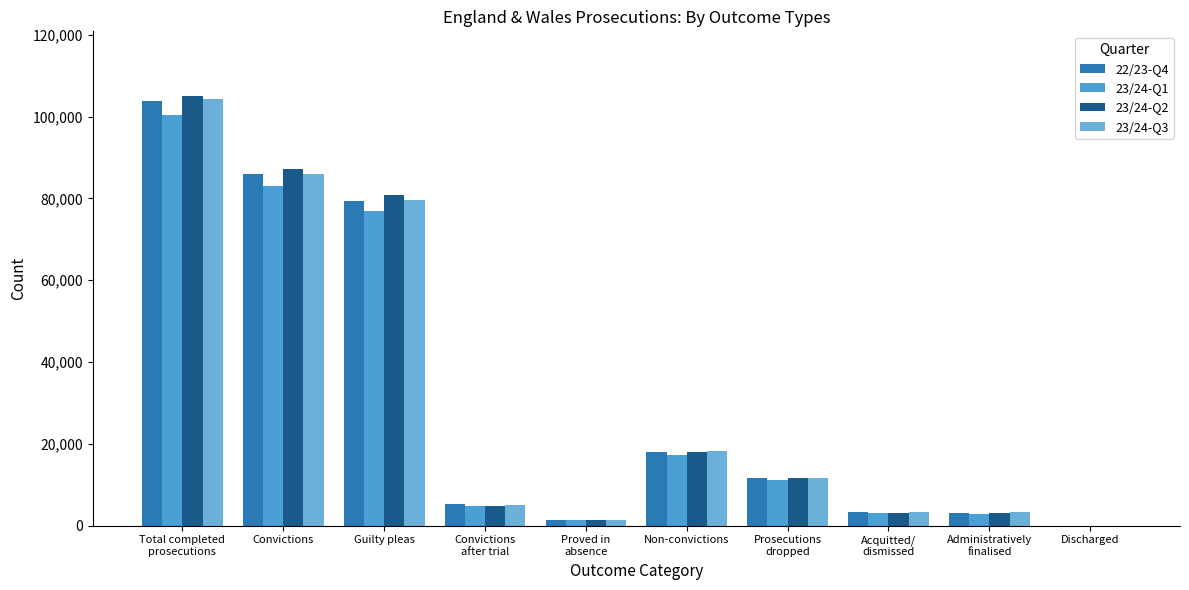

Rank the series at Convictions
after trial from highest to lowest value.

22/23-Q4, 23/24-Q3, 23/24-Q2, 23/24-Q1